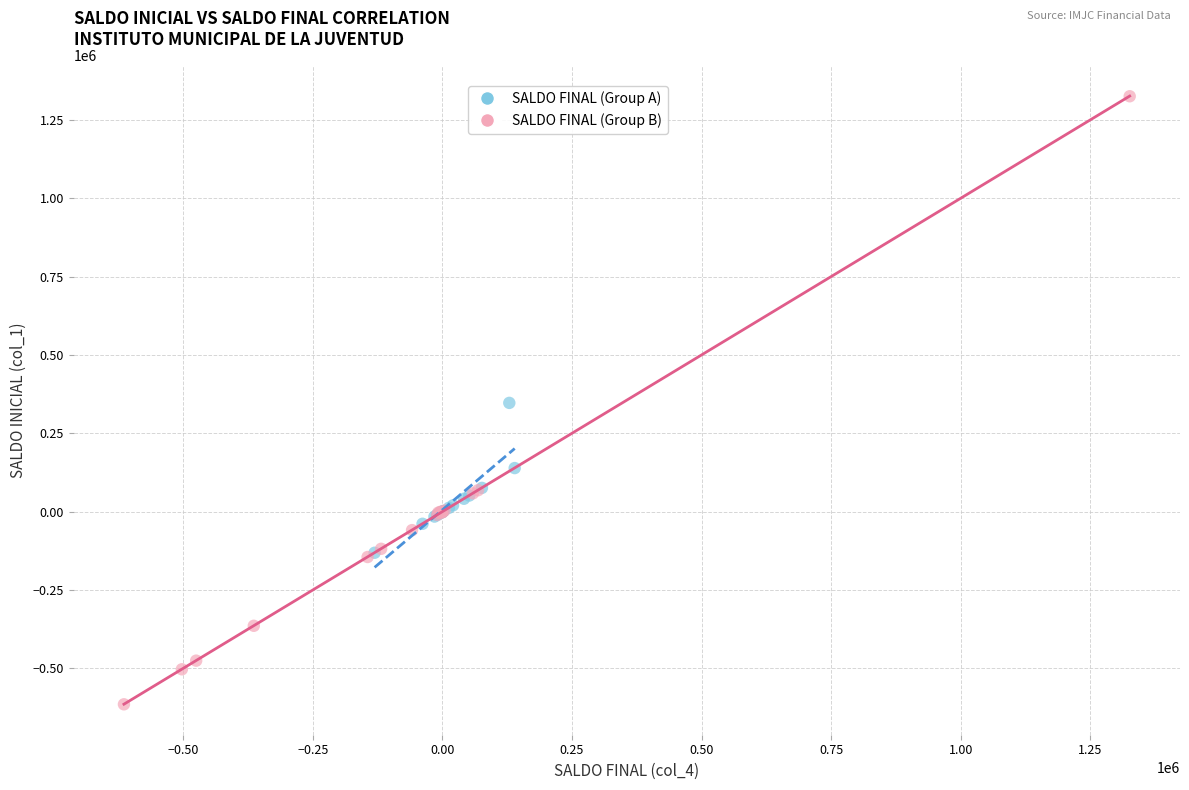

What are all the series names shown in the legend?

SALDO FINAL (Group A), SALDO FINAL (Group B)